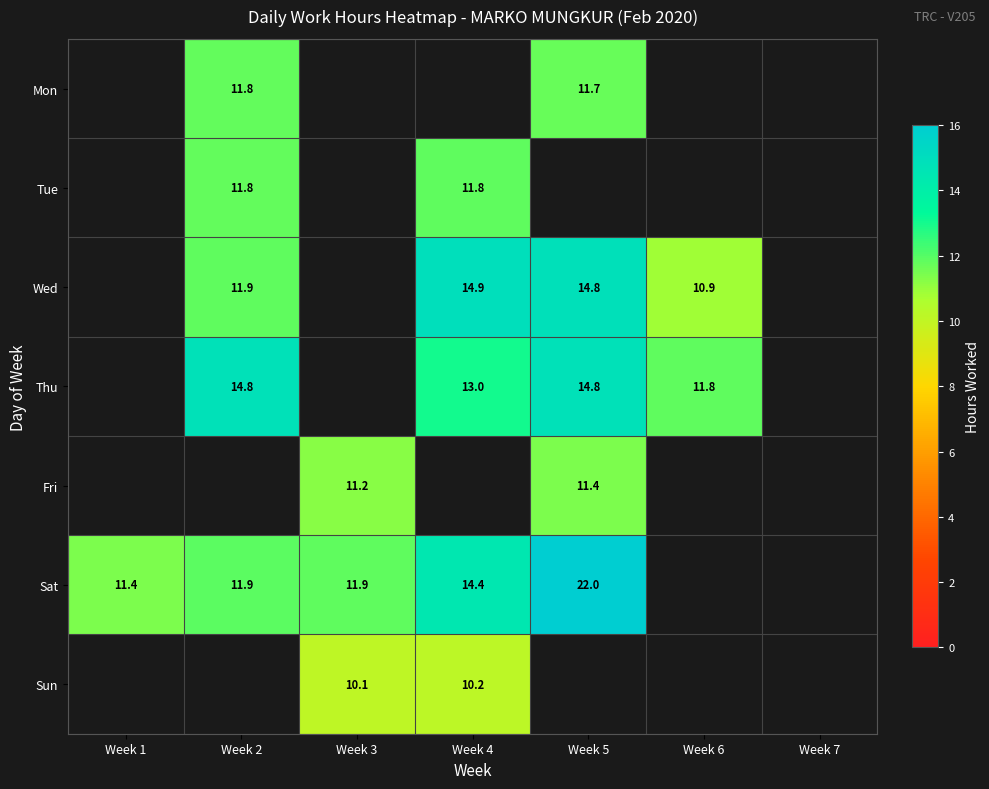

True or false: Sat has a value of 22.0 at Week 5.

True